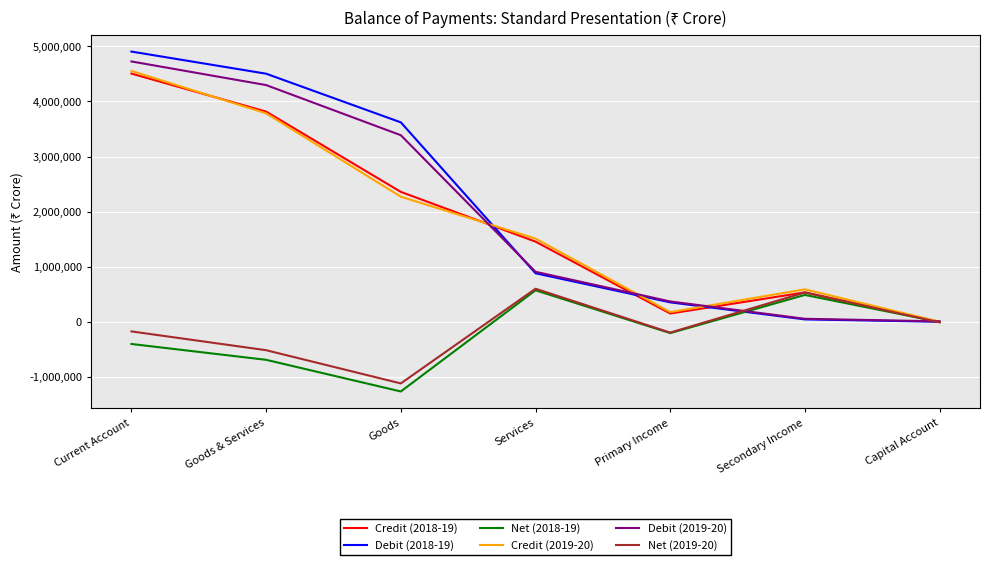

Is the value of Net (2019-20) at Goods greater than the value of Debit (2018-19) at Secondary Income?

No